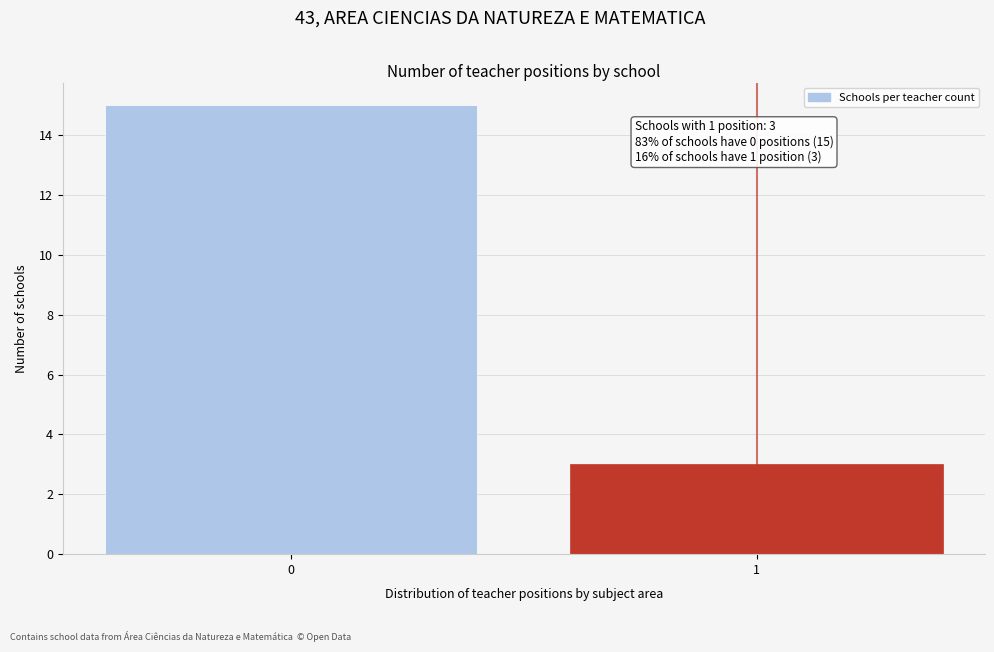

Reading left to right, transcribe all the data shown in this chart.

0=15	1=3